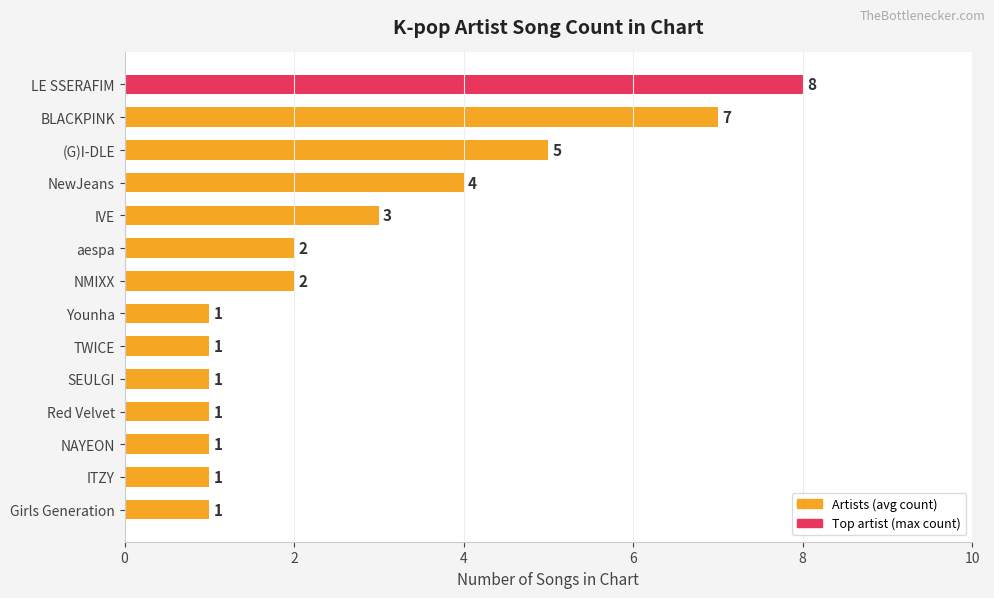

What is the smallest value displayed?

1